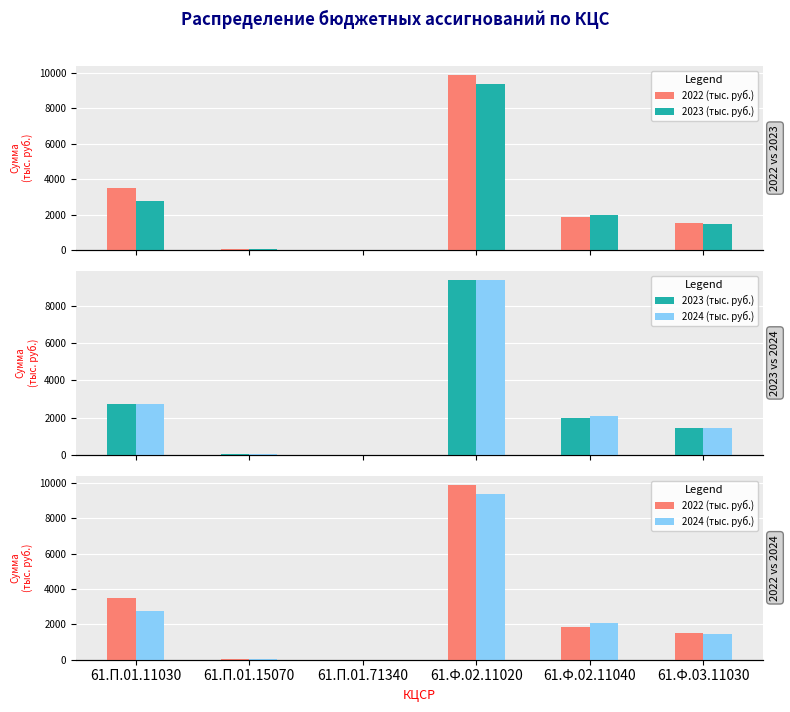

Which series changed the most between 61.П.01.15070 and 61.П.01.71340?

2023 (тыс. руб.)